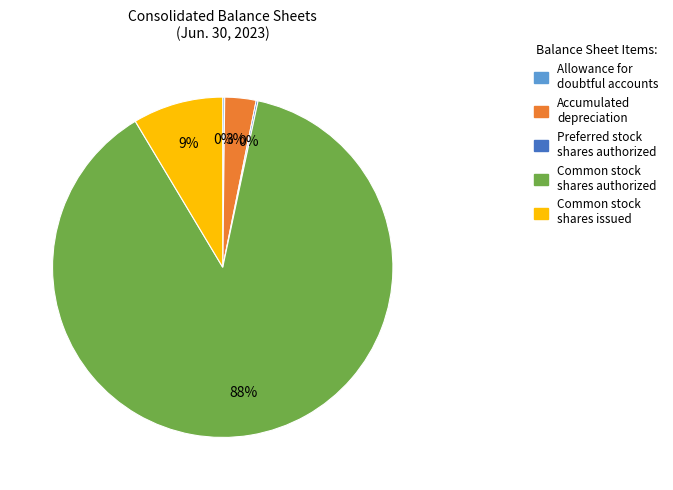

Which category accounts for the majority?

Common stock shares authorized